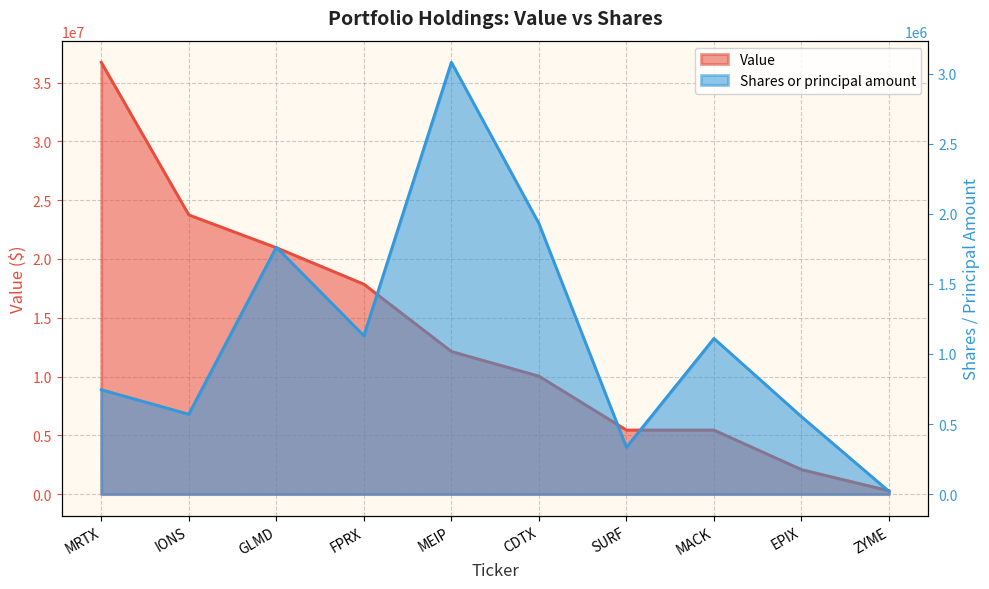

How many lines are shown in the chart?

2